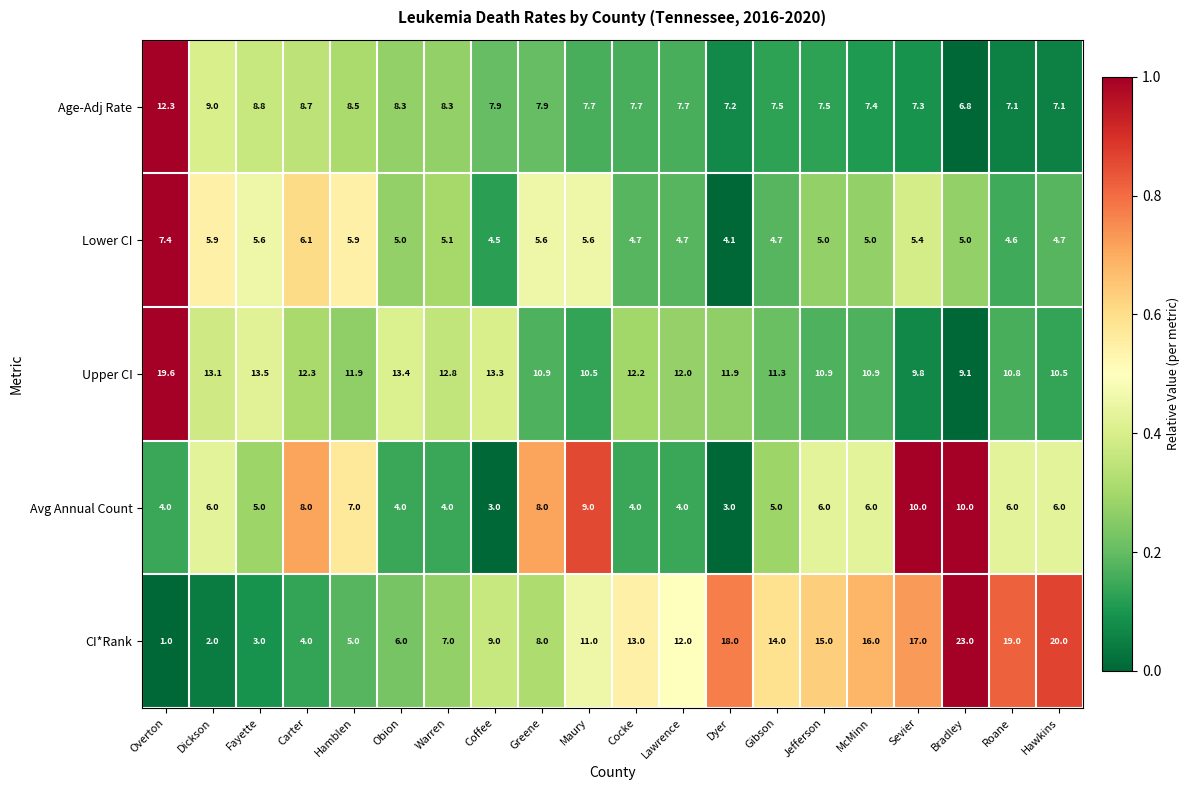

At Sevier, list the series in order from largest to smallest.

CI*Rank, Avg Annual Count, Upper CI, Age-Adj Rate, Lower CI